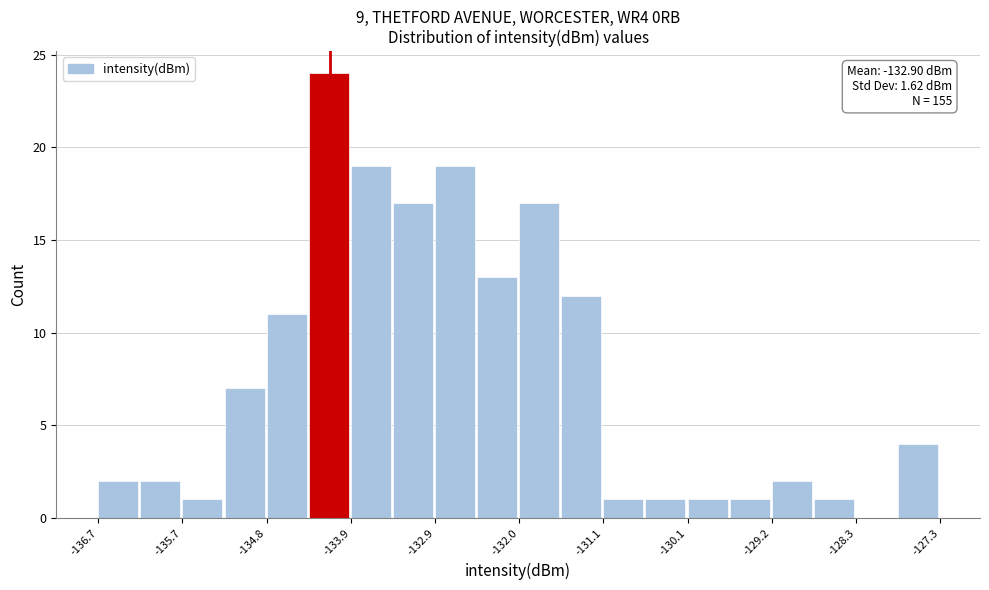

Which range on the x-axis has the tallest bar?

-134.3 to -133.9